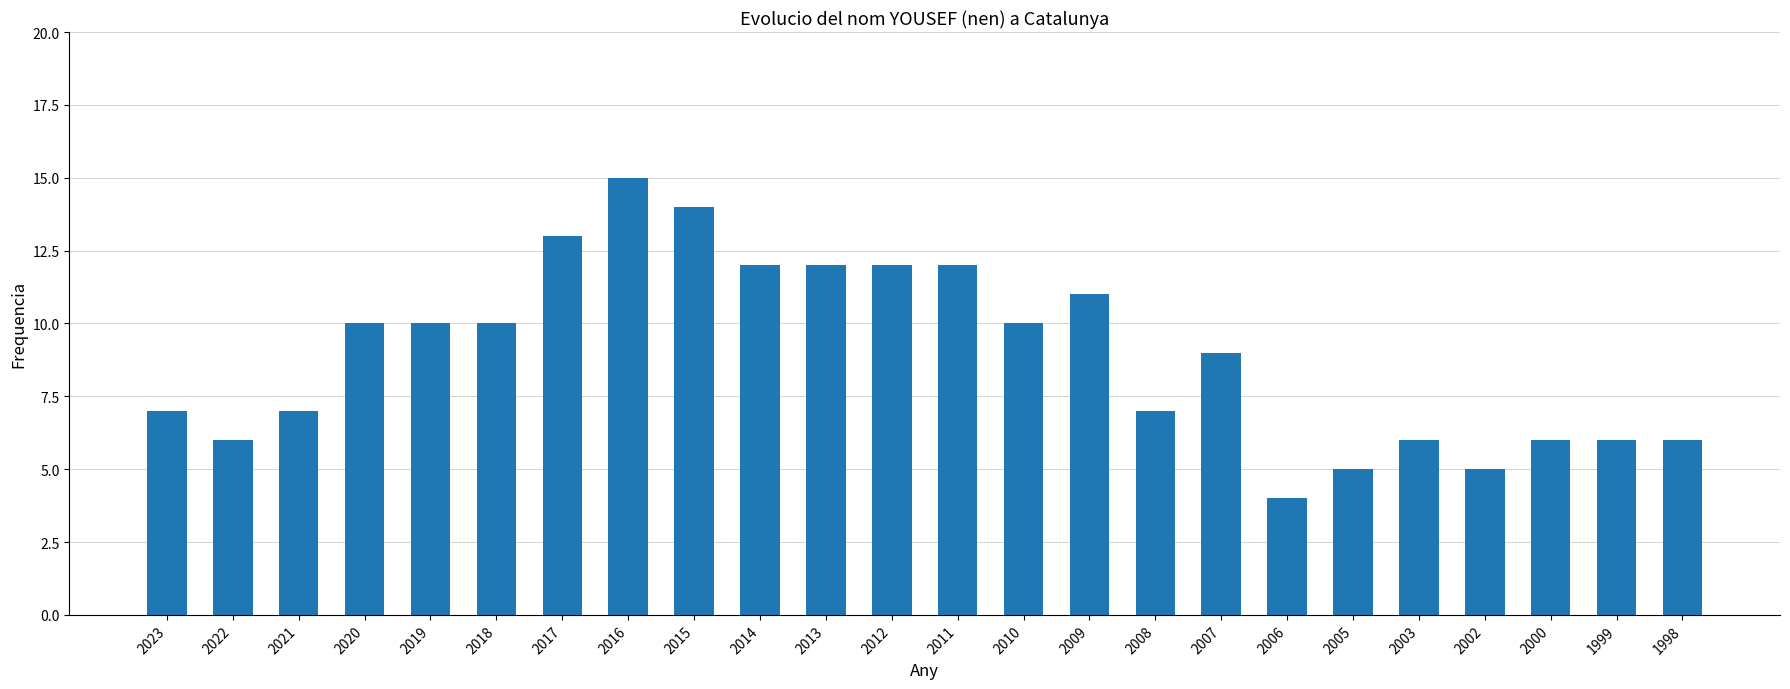

Reading left to right, what are all the values shown in this chart?

2023=7	2022=6	2021=7	2020=10	2019=10	2018=10	2017=13	2016=15	2015=14	2014=12	2013=12	2012=12	2011=12	2010=10	2009=11	2008=7	2007=9	2006=4	2005=5	2003=6	2002=5	2000=6	1999=6	1998=6